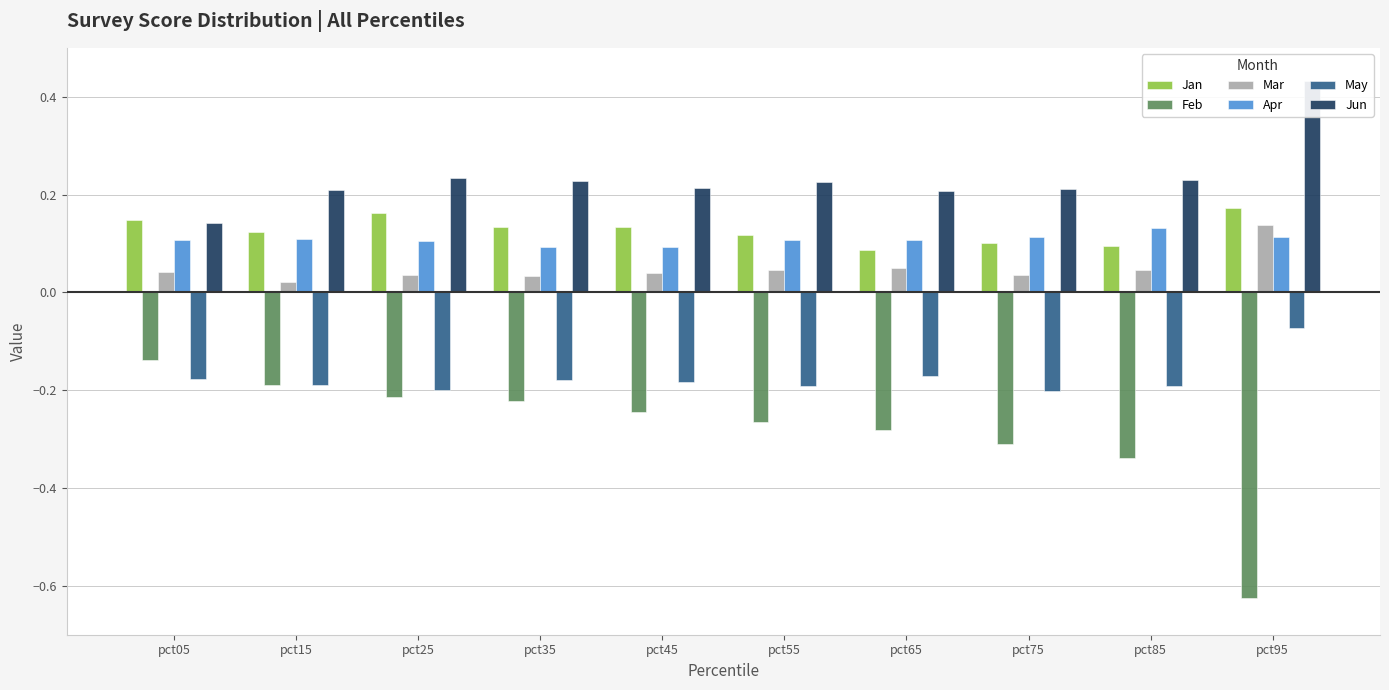

Where is Apr nearest to the value 0?

pct35